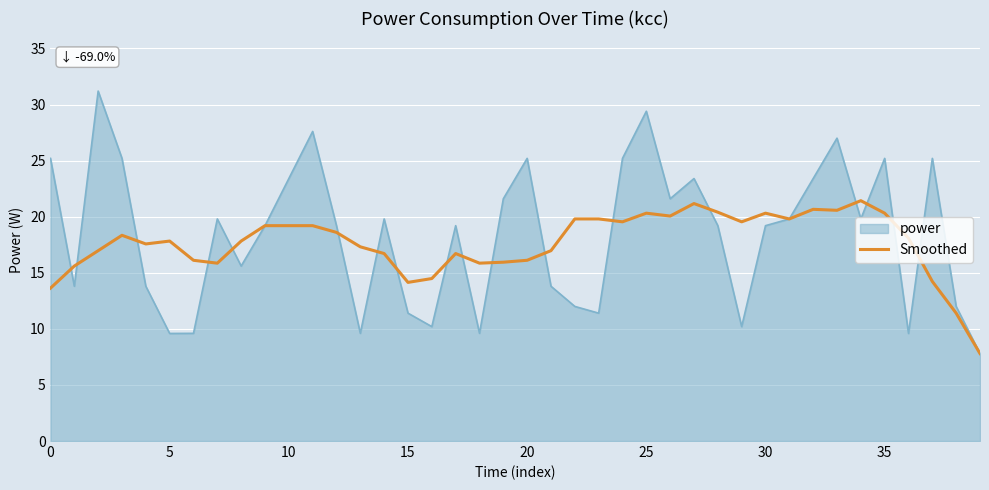

Which series has the widest spread of values?

power